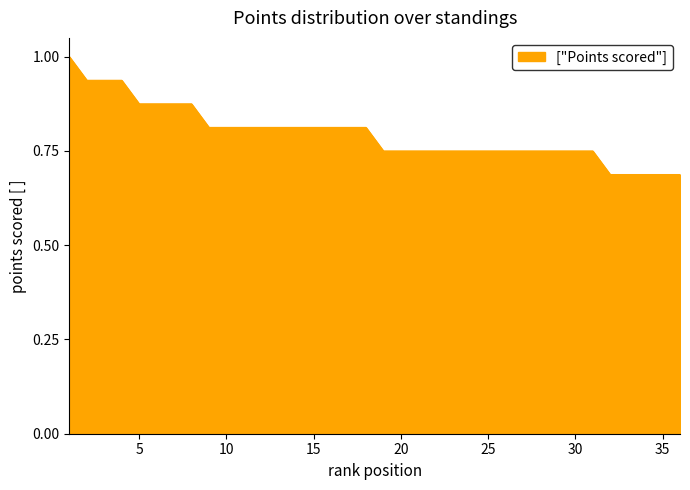

What is the greatest value displayed?

1.0